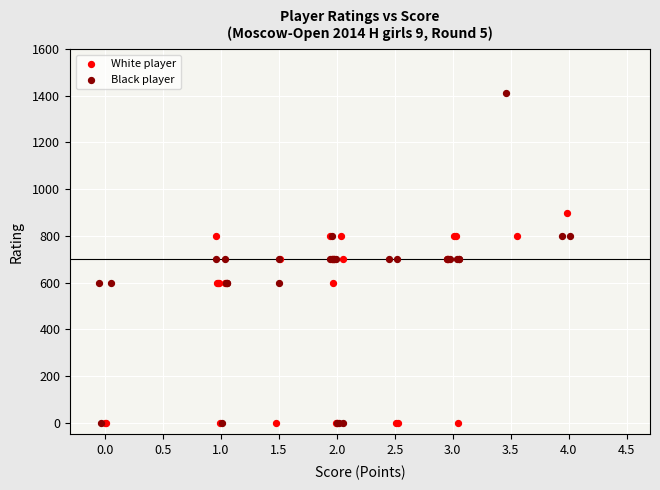

What are all the series names shown in the legend?

White player, Black player